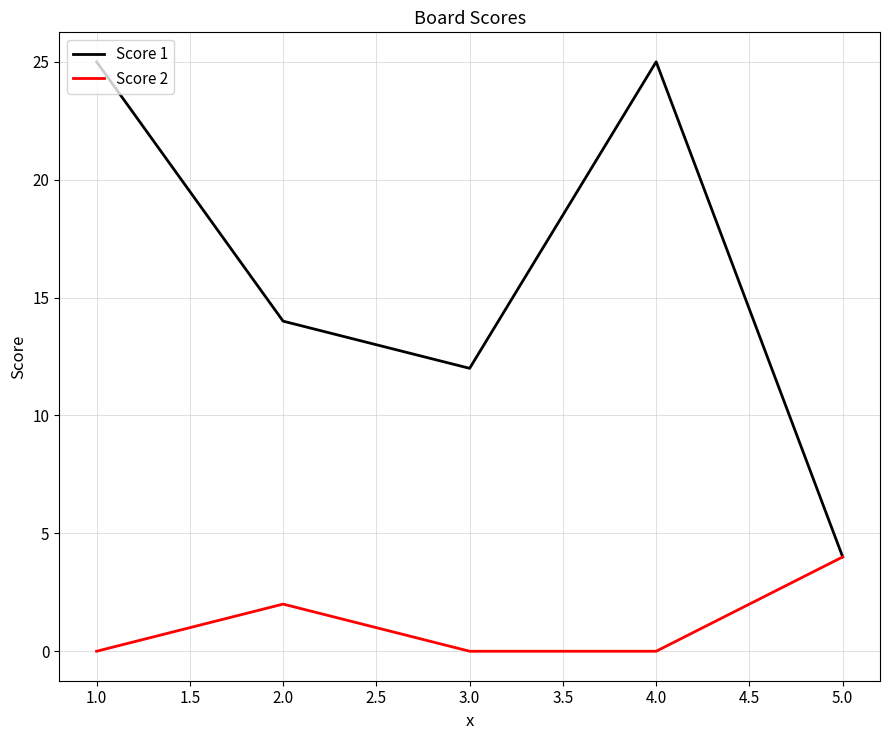

Reading left to right, what are all the values shown in this chart?

Score 1: 25	14	12	25	4
Score 2: 0	2	0	0	4